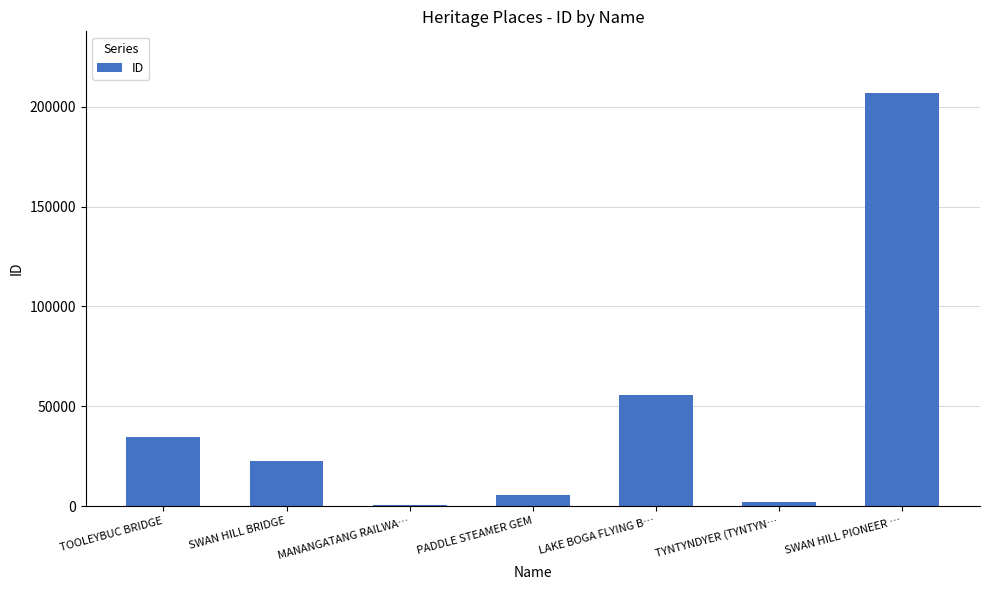

How many series are shown in this chart?

1